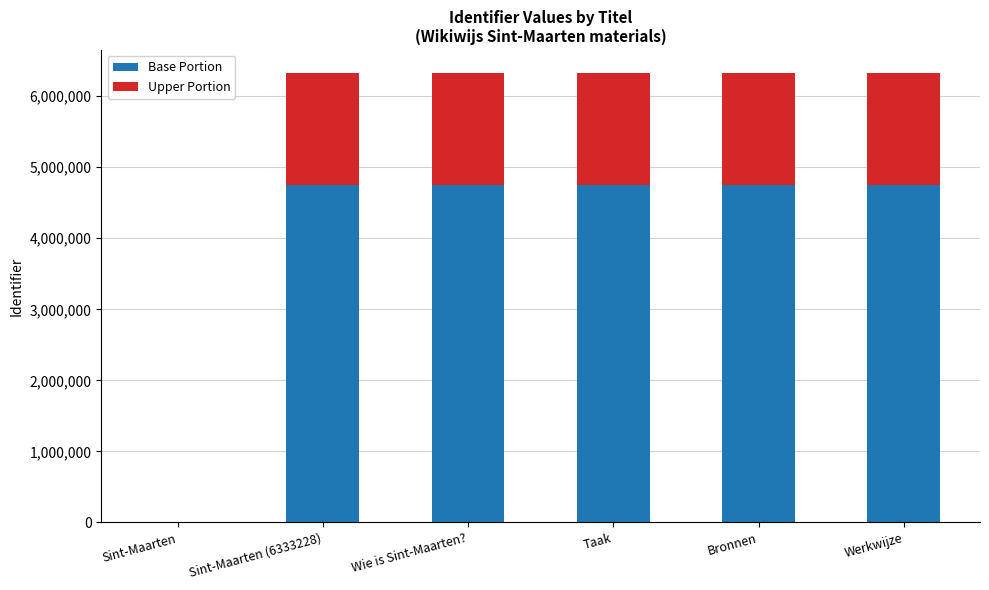

What is the sum of the Base Portion values at Wie is Sint-Maarten? and Sint-Maarten?

4749922.5